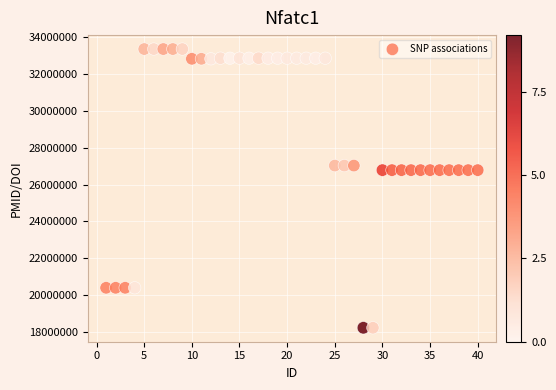

What is the range of Y values (max minus min)?

15163435